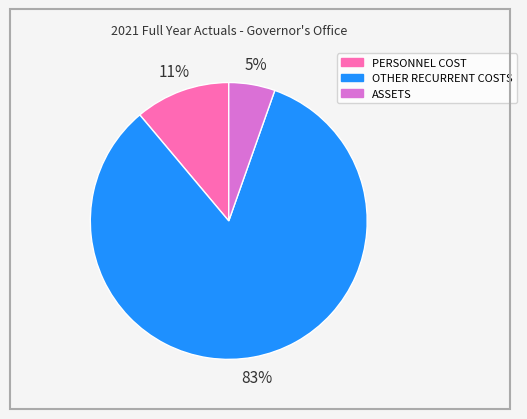

Is it true that OTHER RECURRENT COSTS is 83% of the pie?

True